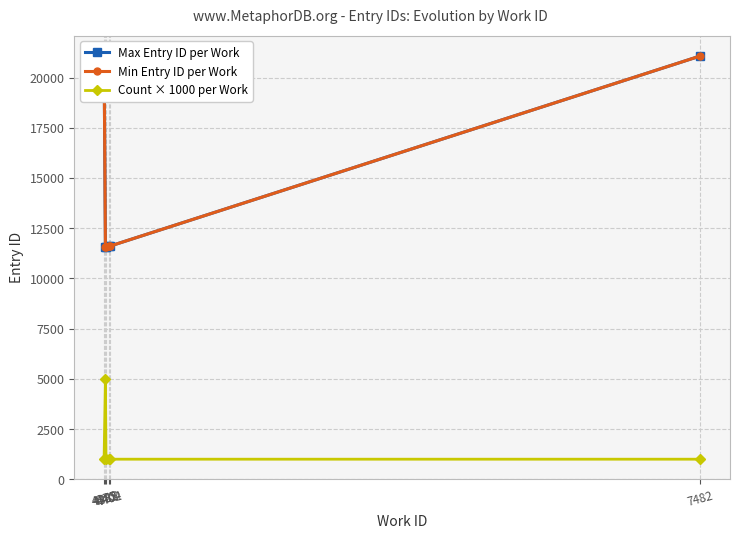

What is the difference between the Min Entry ID per Work values at 4385 and 7482?

9493